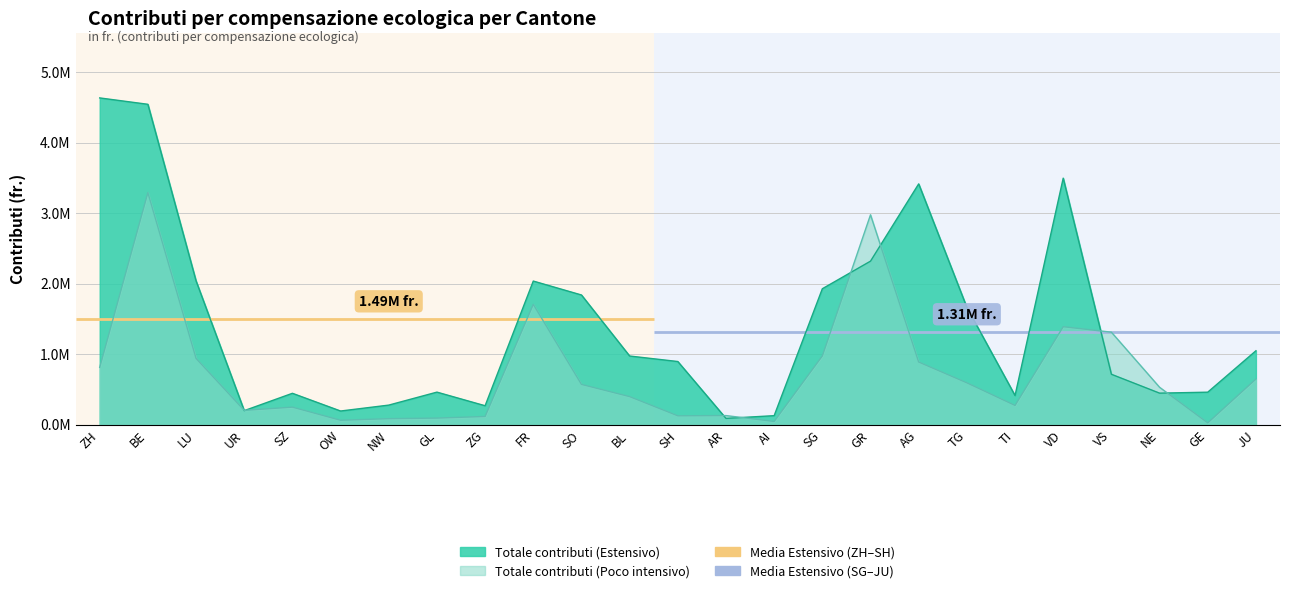

What is the label of the 3rd point from the left?

LU